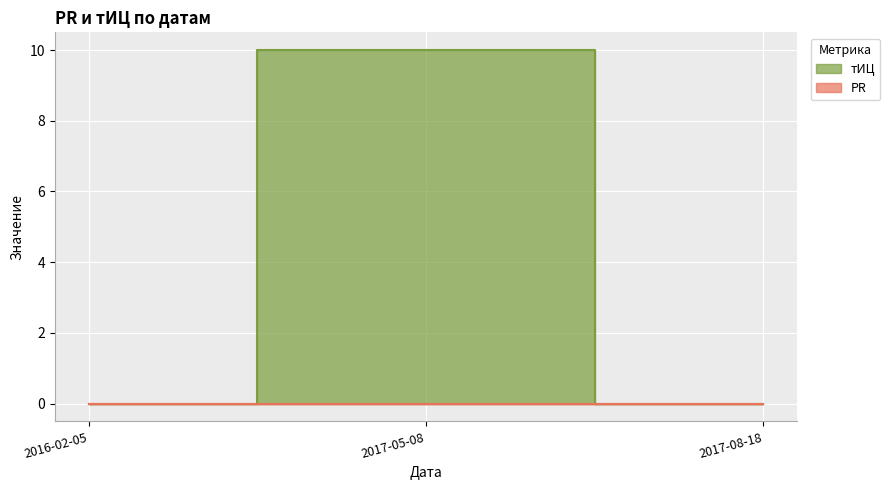

What is the difference between the values at 2017-08-18 and 2017-05-08?

10